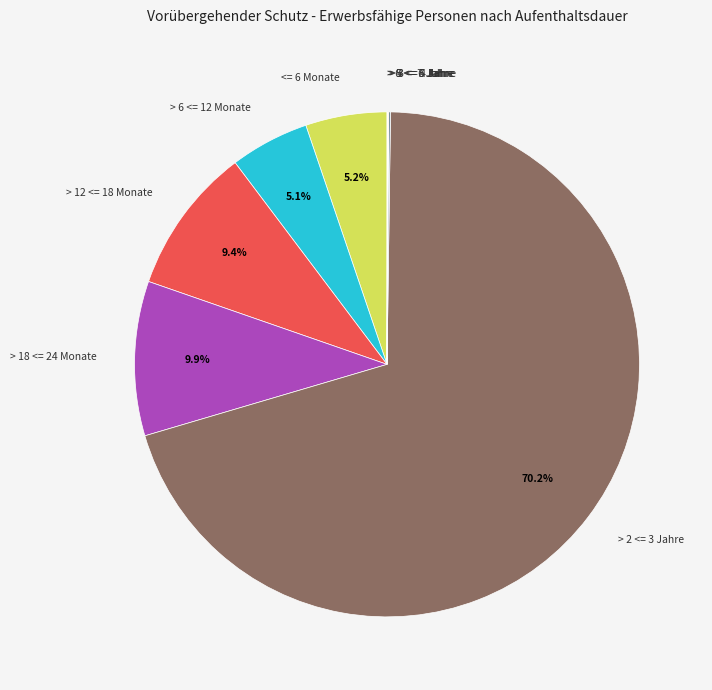

To the nearest percent, what is the average slice percentage?

11%